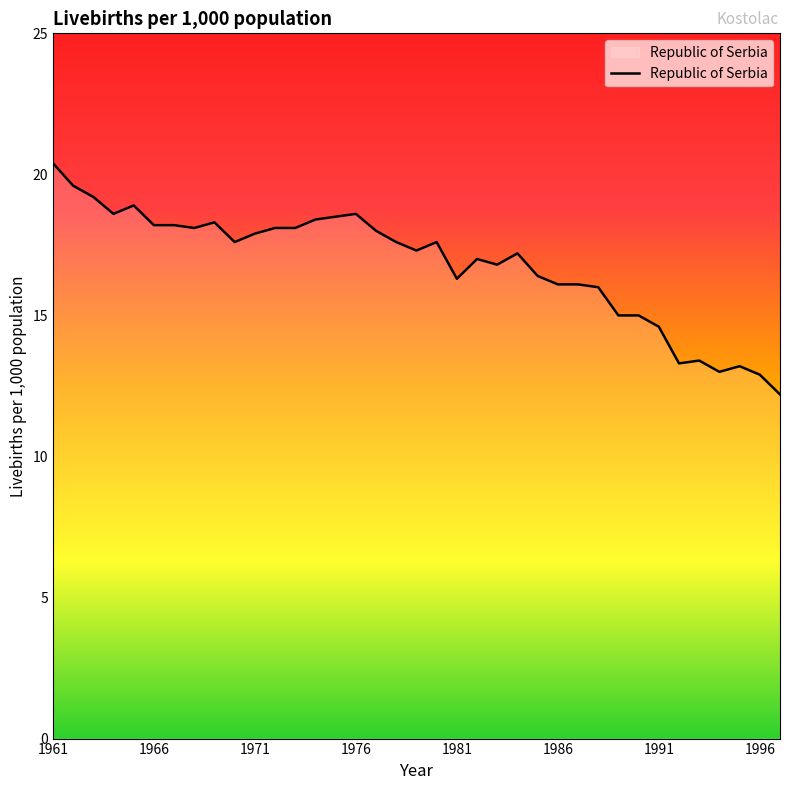

What is the difference between the maximum and minimum values?

8.2